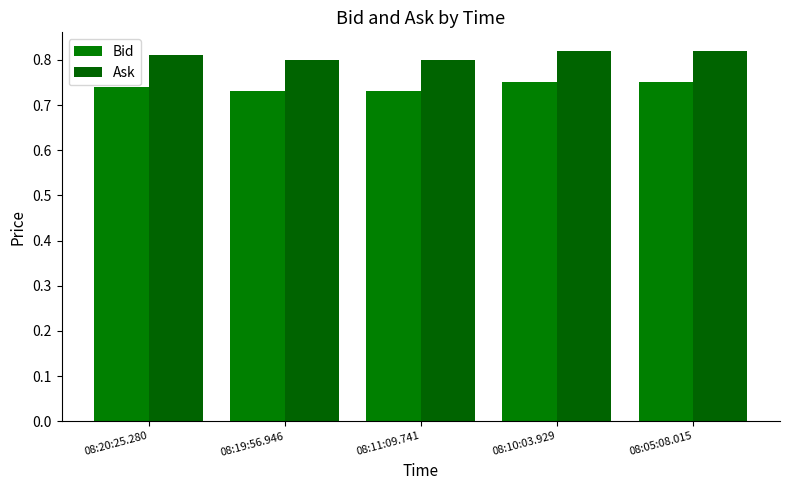

Which series has the largest range (max minus min)?

Bid